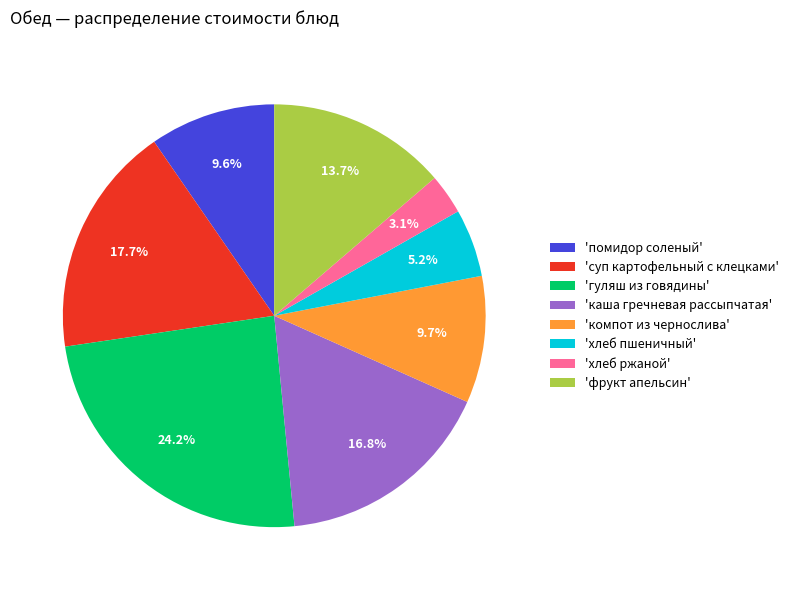

How many segments does this pie chart have?

8